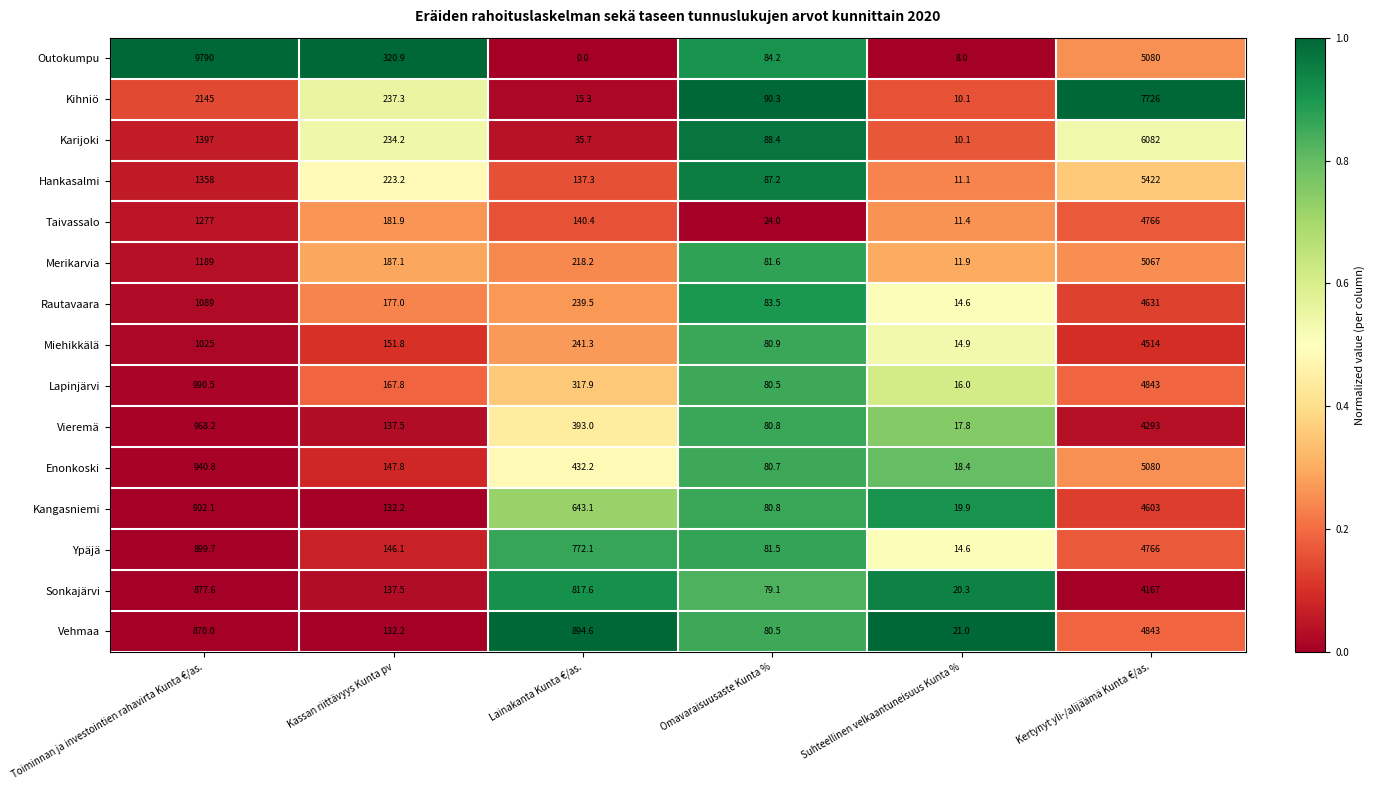

Which series has the largest range (max minus min)?

Outokumpu